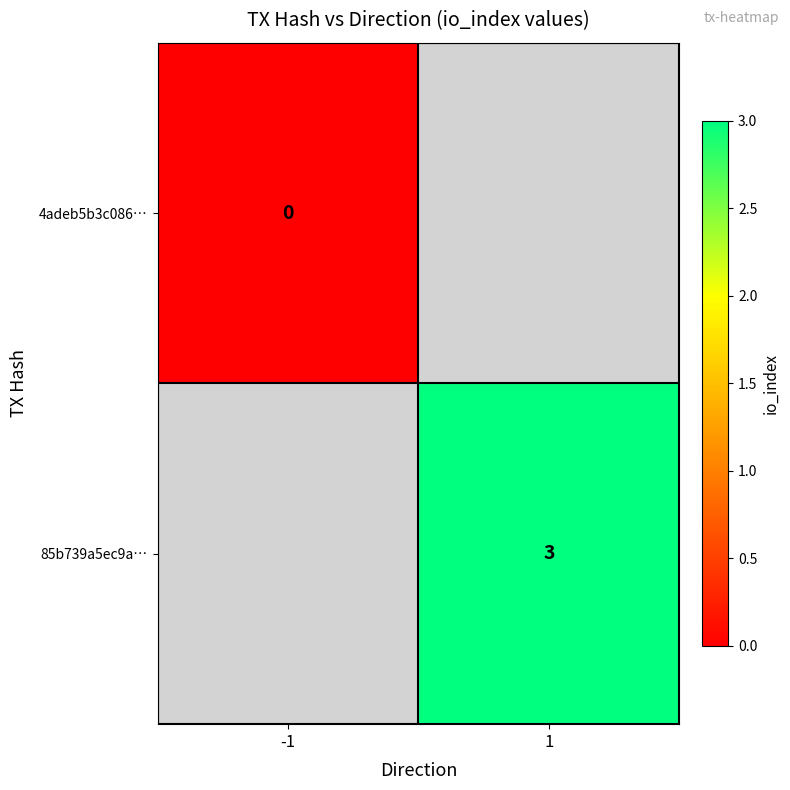

Is it true that 85b739a5ec9a… equals 5.1 at 1?

False